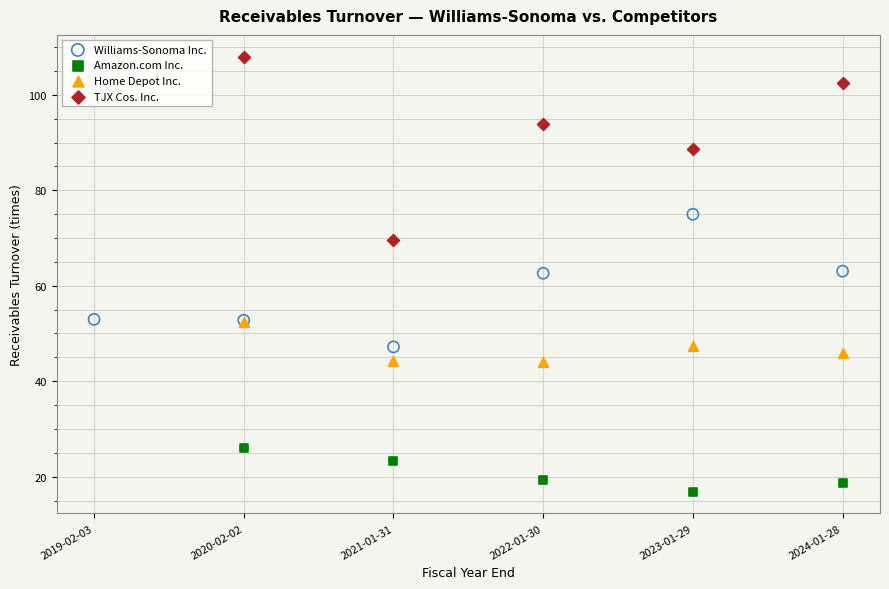

Which series contains the lowest Y value?

Amazon.com Inc.